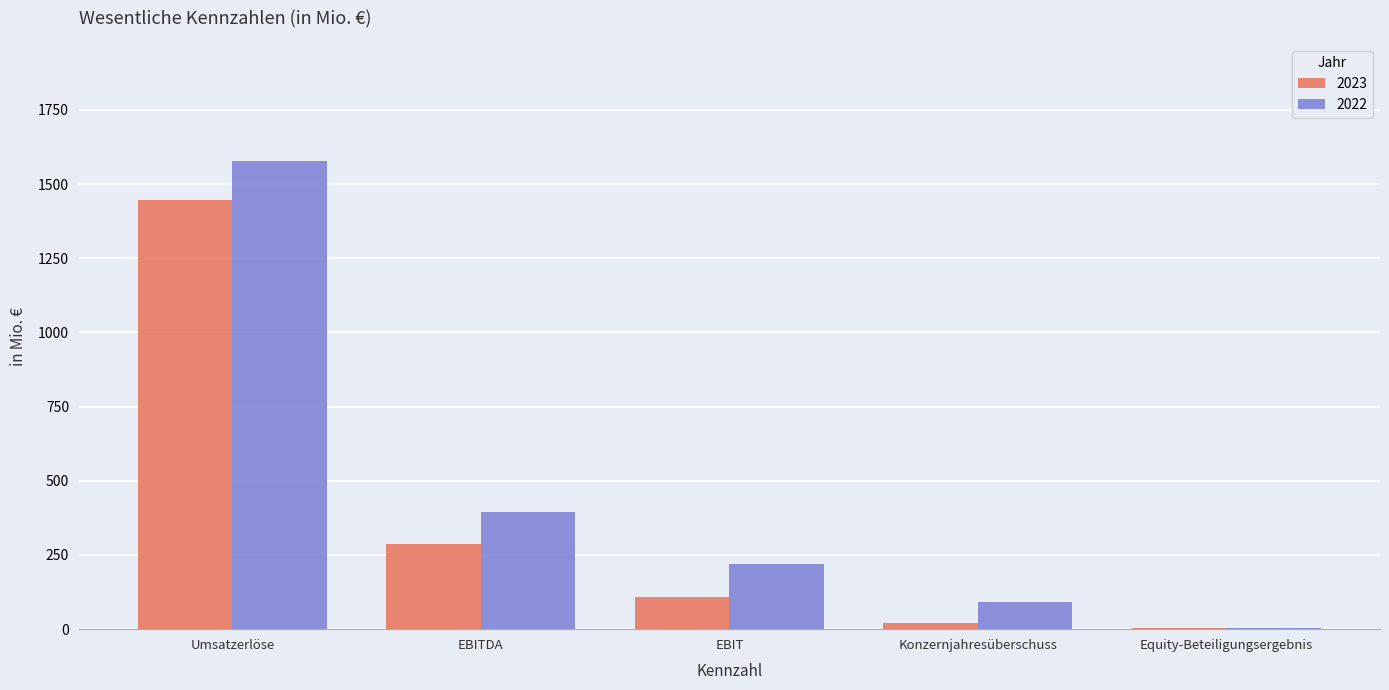

Between Umsatzerlöse and Equity-Beteiligungsergebnis, which series saw the biggest shift?

2022